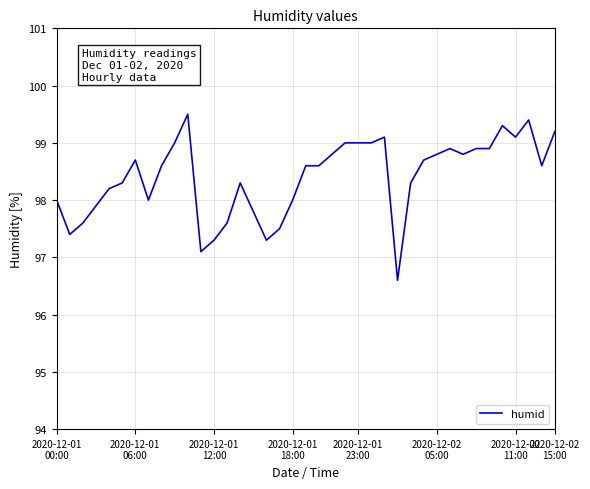

What is the difference between the maximum and minimum values?

2.9